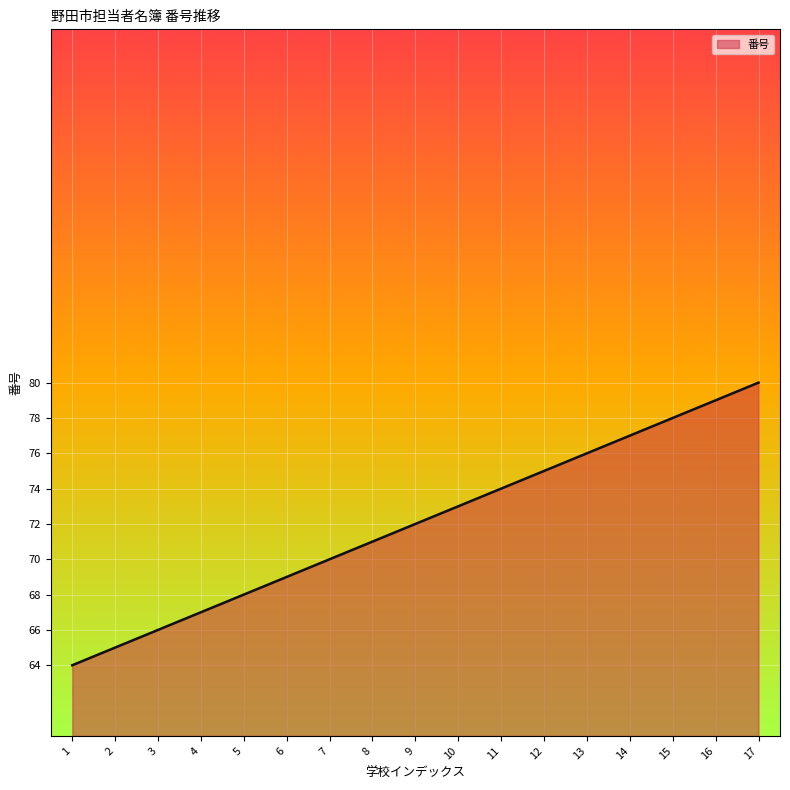

Reading left to right, transcribe all the data shown in this chart.

64	65	66	67	68	69	70	71	72	73	74	75	76	77	78	79	80